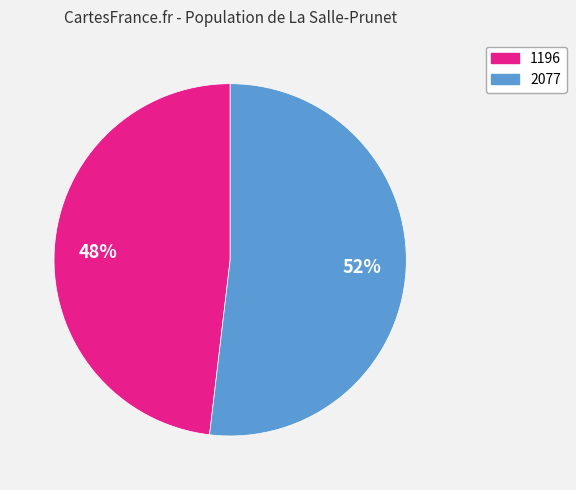

The 1196 slice represents 40% of the pie. True or false?

False